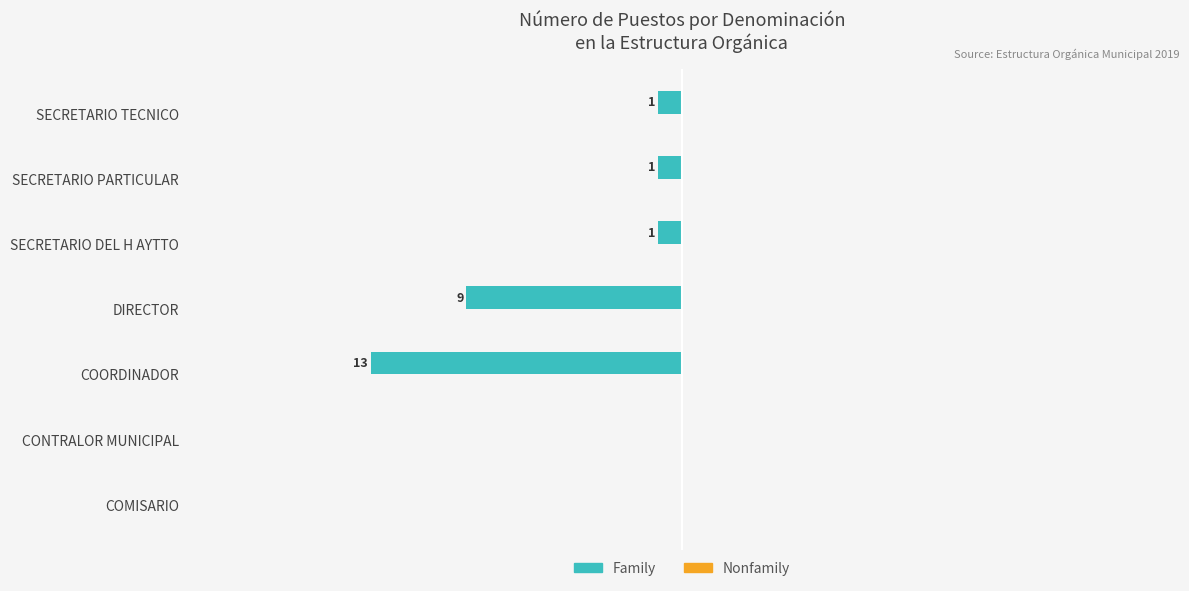

How many data points does each series have?

7